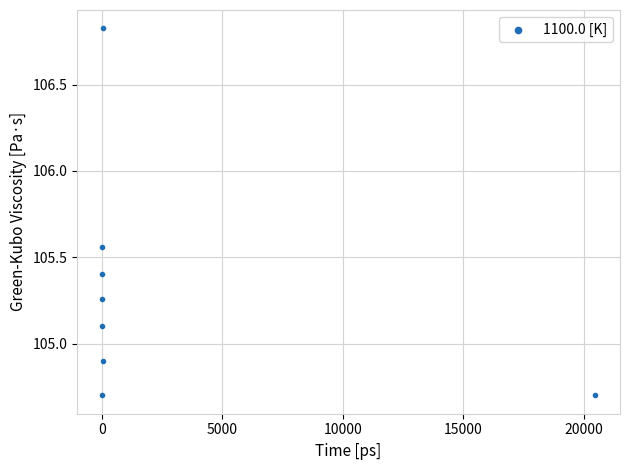

What is the range of X values (max minus min)?

20478.0